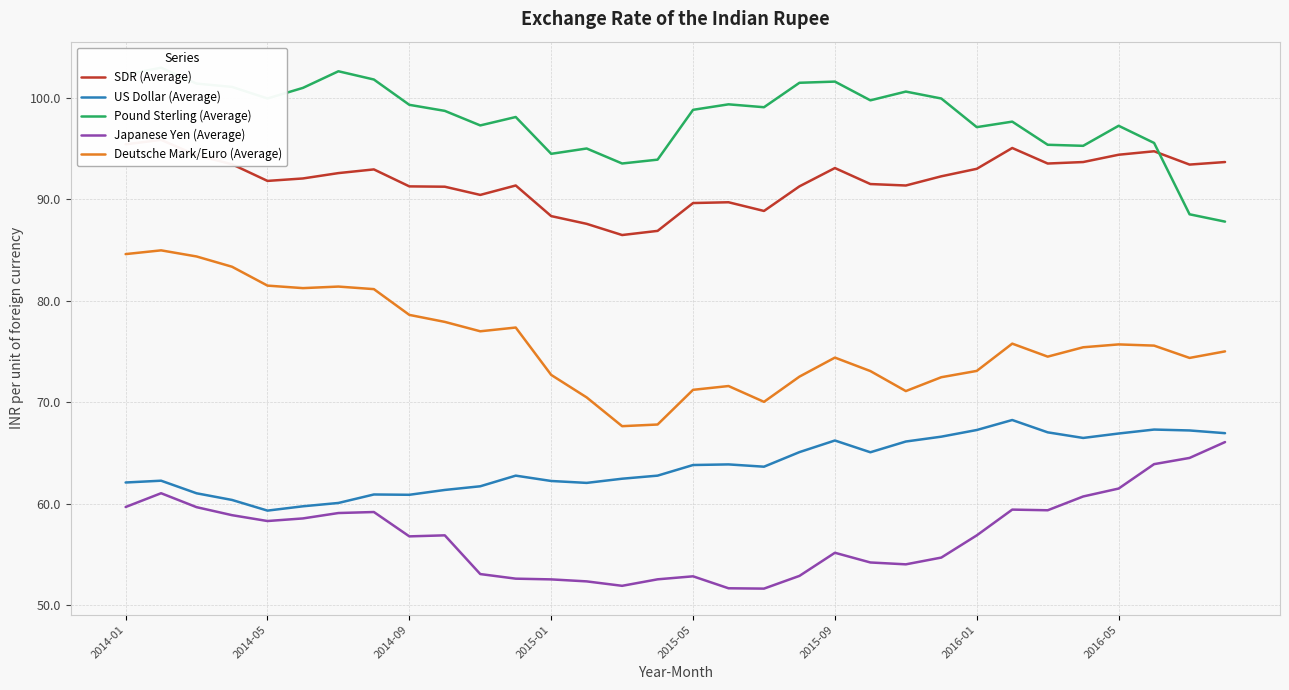

The value of Deutsche Mark/Euro (Average) at 2014-01 is 39.7. True or false?

False